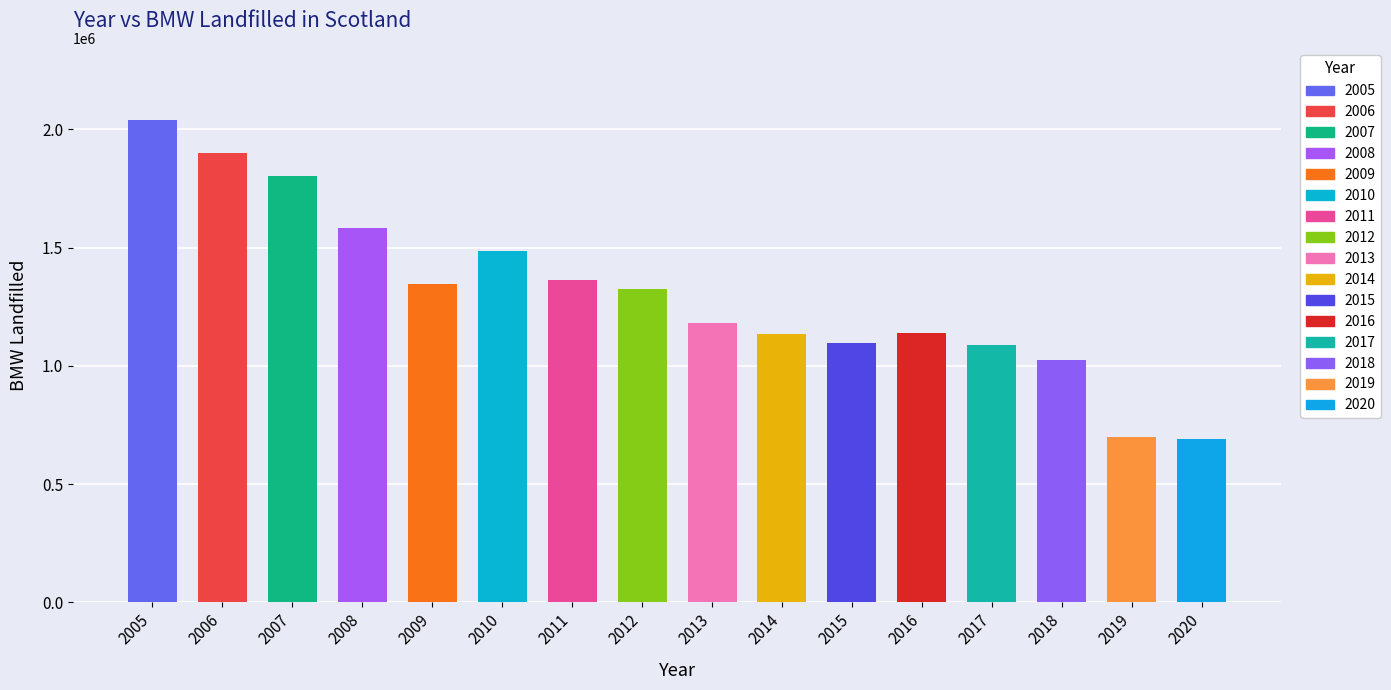

Reading right to left, list all the values displayed in this chart.

2020=691191.0	2019=698805.4	2018=1023291.6	2017=1090404.0	2016=1140386.5	2015=1095158.1	2014=1136864.5	2013=1182063.7	2012=1327242.3	2011=1363515.9	2010=1484357.4	2009=1344562.1	2008=1582285.0	2007=1803518.0	2006=1899423.0	2005=2039327.7